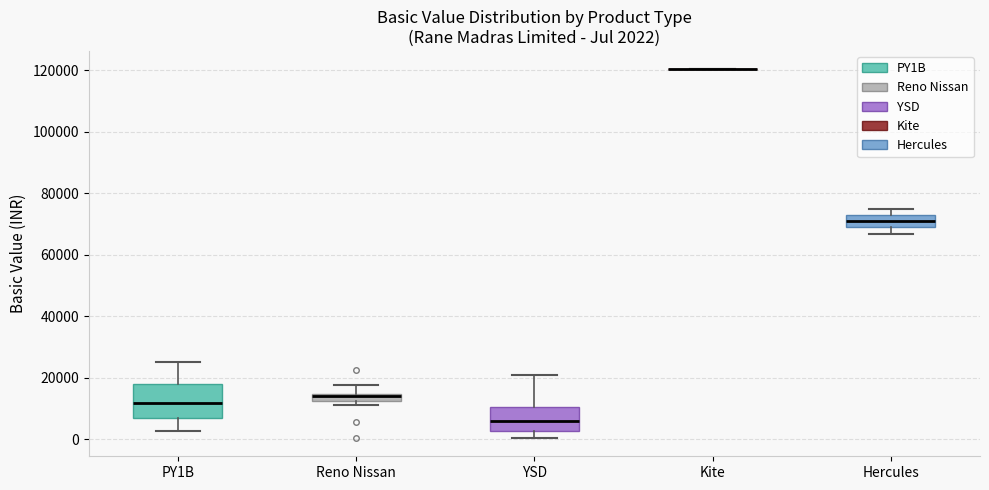

Comparing the boxes themselves (not the whiskers), which one is the tallest?

PY1B